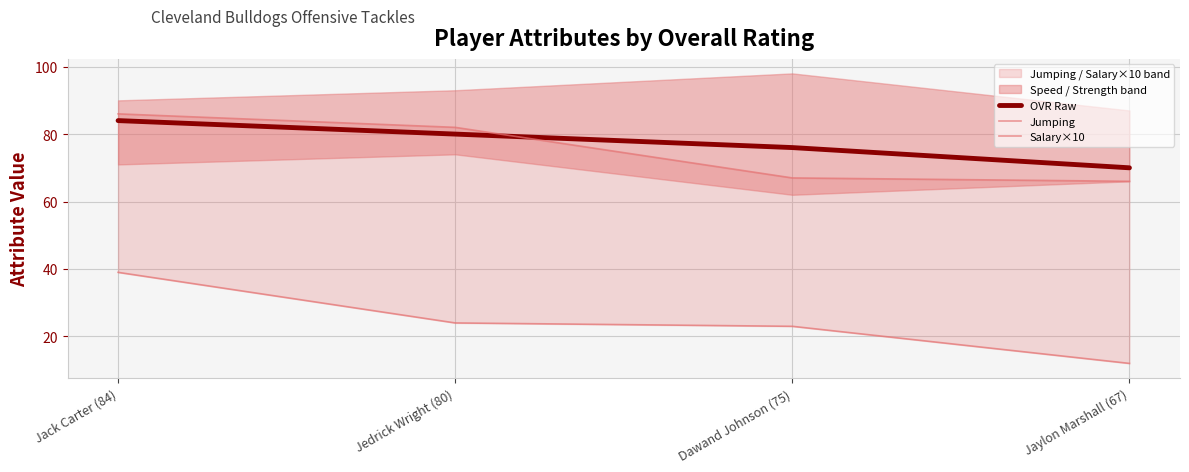

Where is Salary×10 nearest to the value 25?

Jedrick Wright (80)